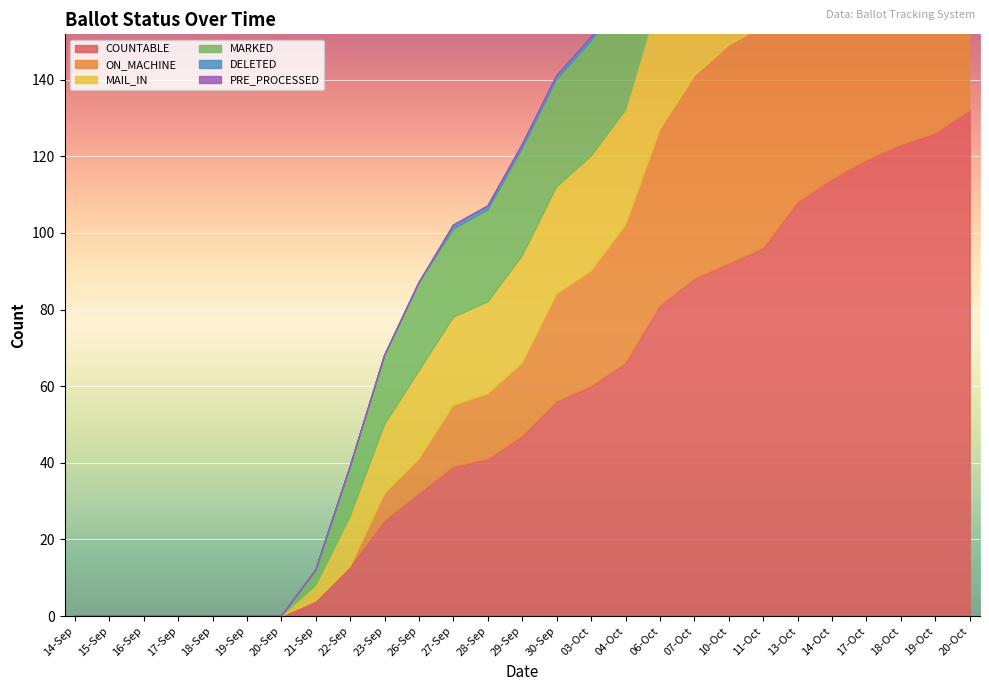

True or false: MARKED has a value of 0 at 20-Sep.

True